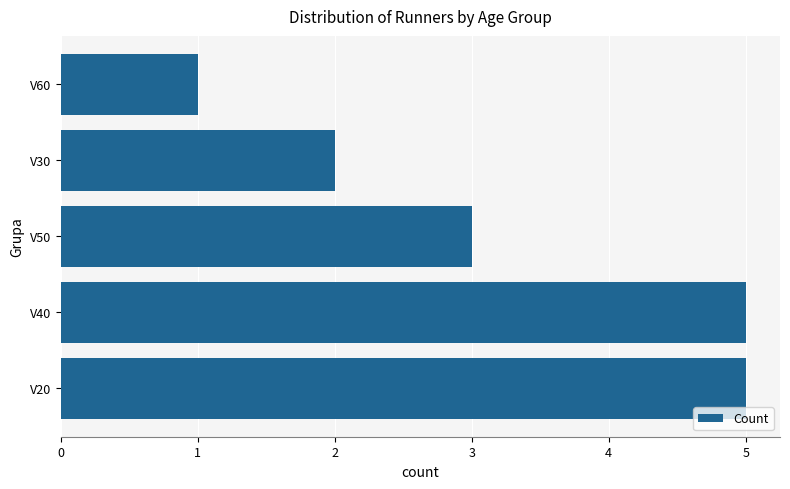

What is the difference between the maximum and minimum values?

4